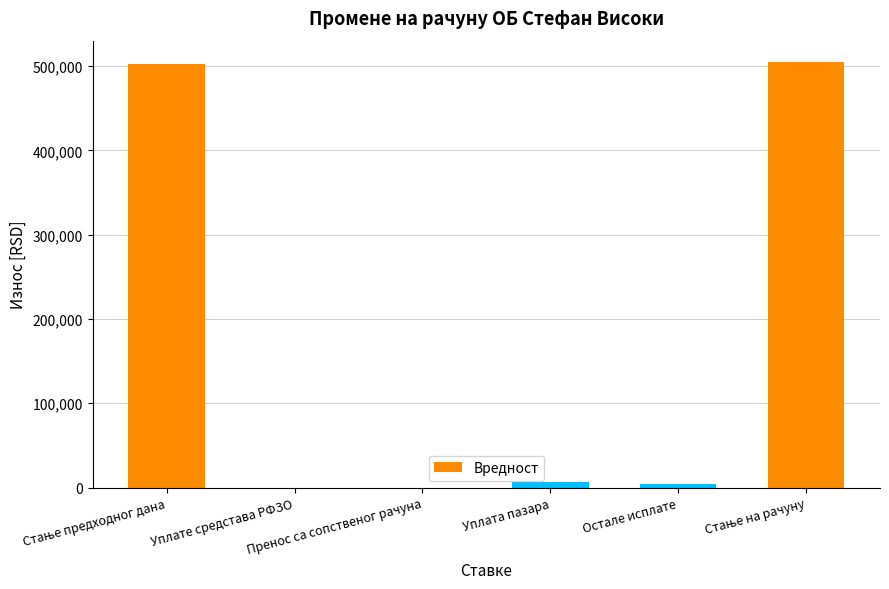

What is the maximum value shown in the chart?

504781.1